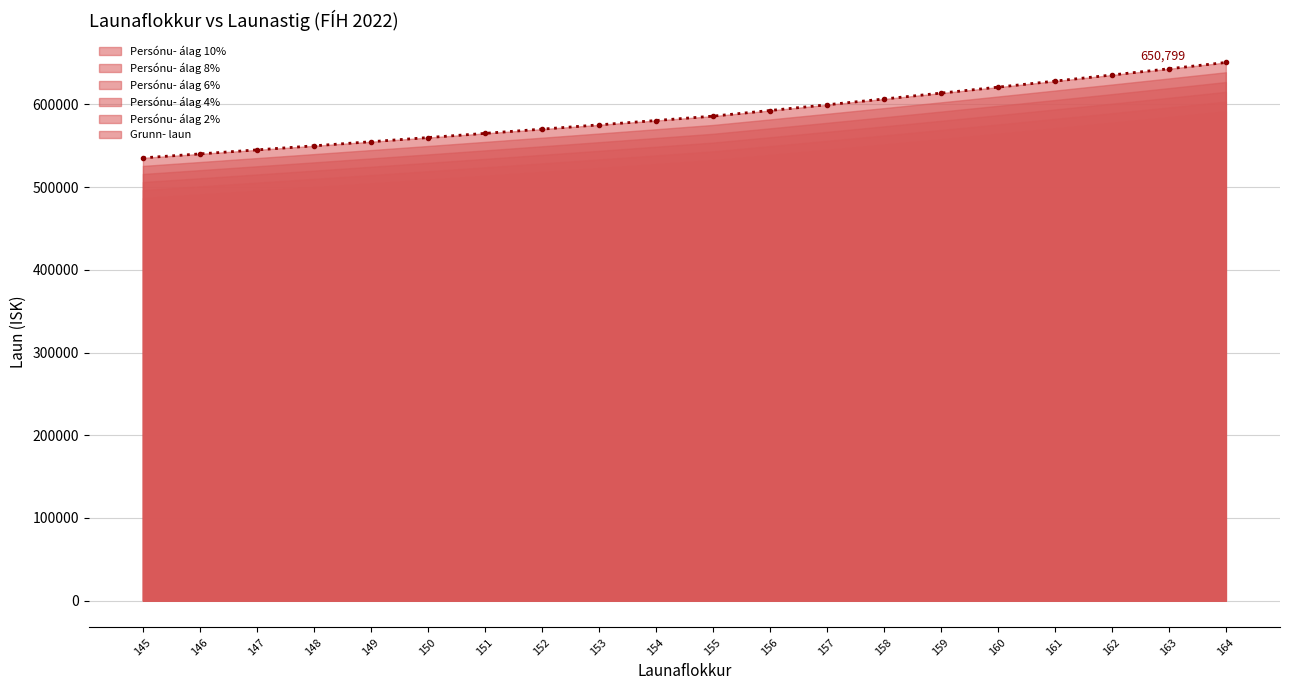

What is the change in value from 155 to 163?

+57281